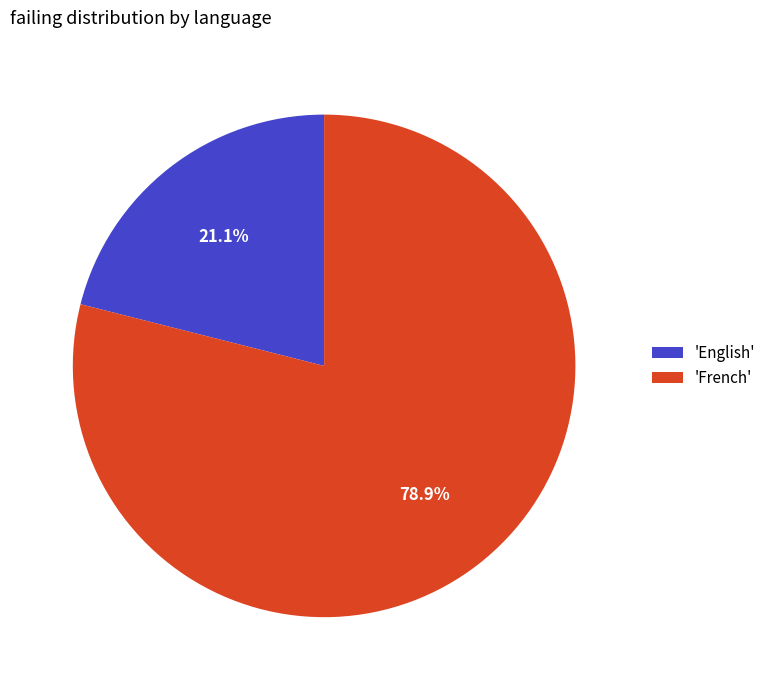

Which category has the smallest portion of the pie?

'English'